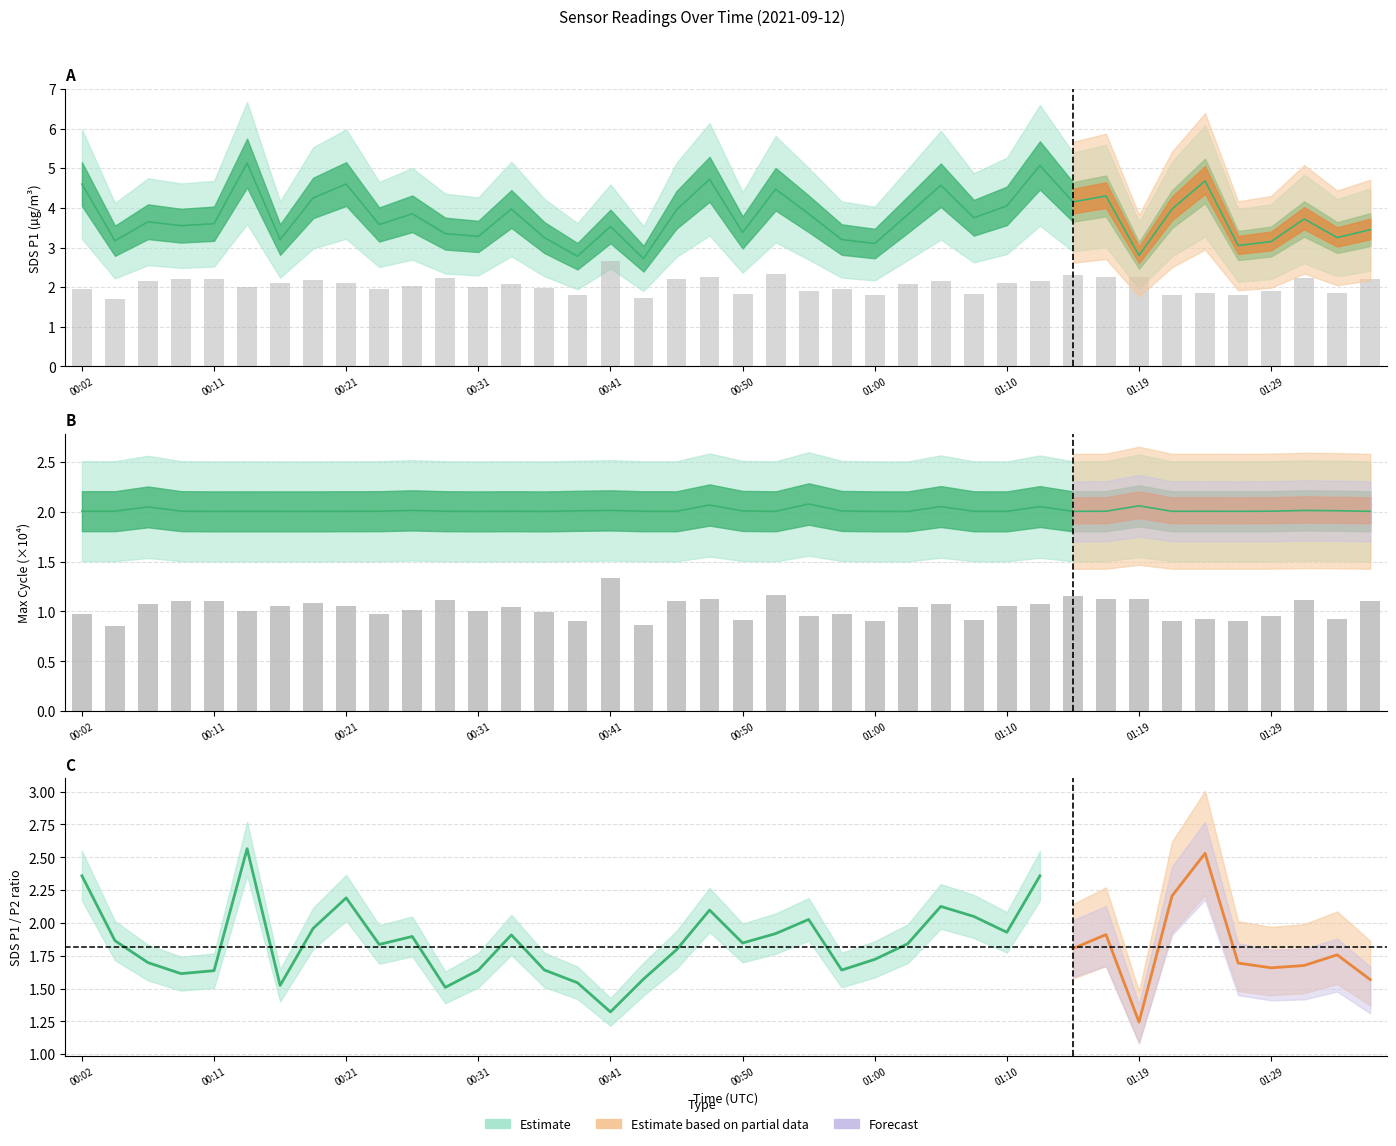

What is the total value across all series at 39?

3.3